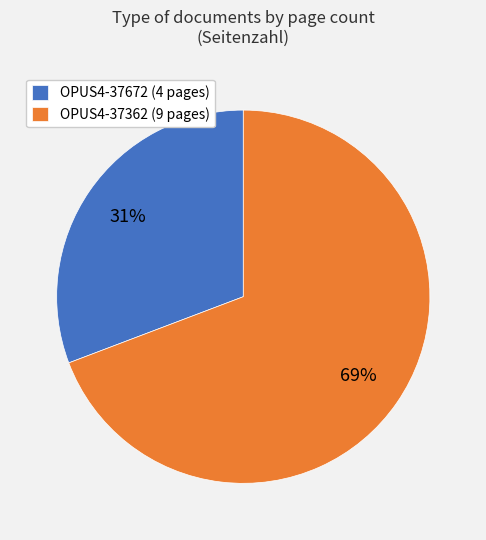

Combined, do OPUS4-37672 (4 pages) and OPUS4-37362 (9 pages) account for over 50%?

Yes